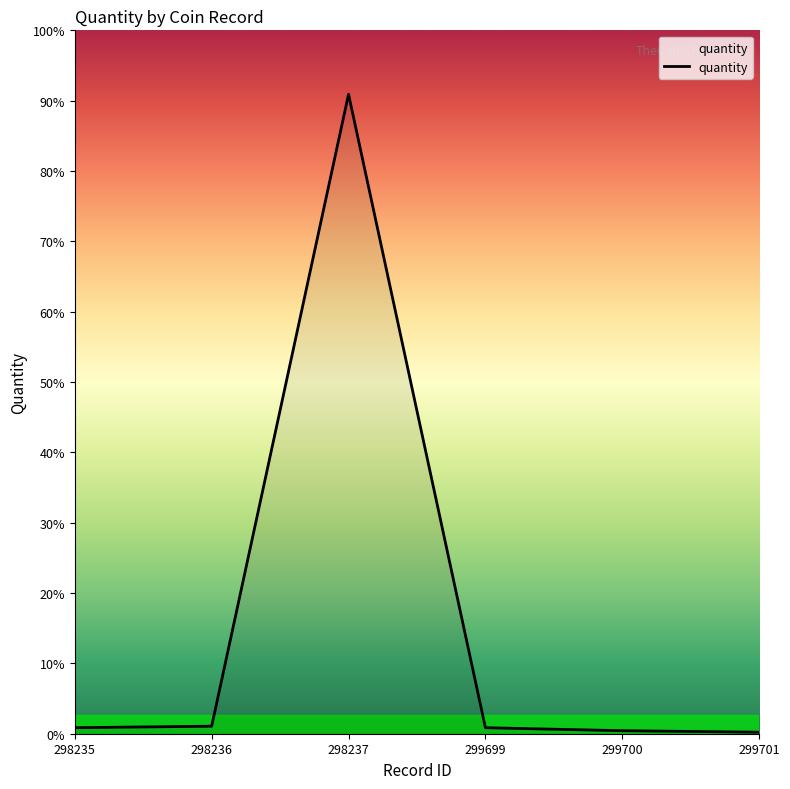

Does the chart have visible grid lines?

No